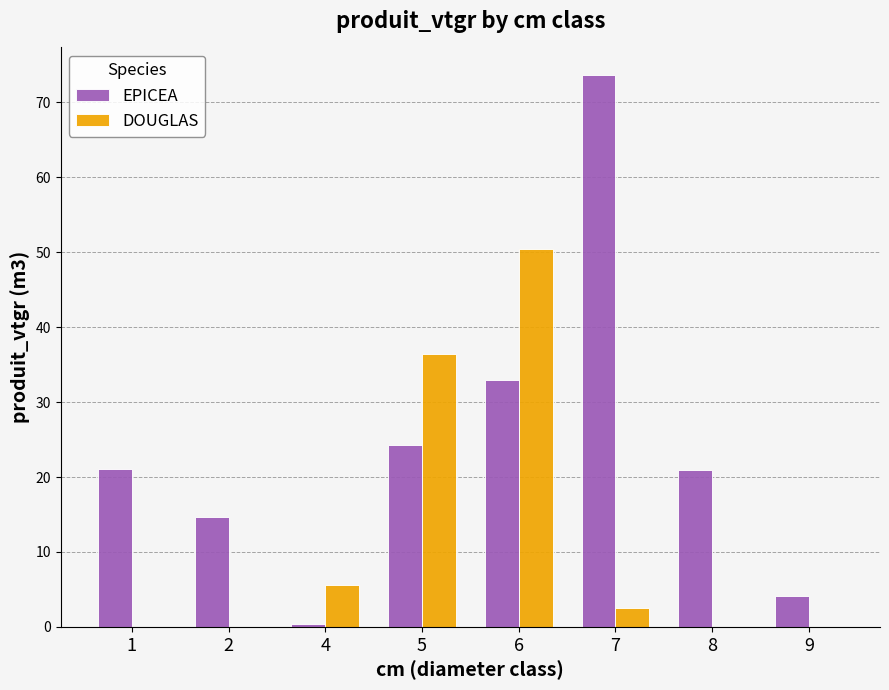

Read the EPICEA value at 8.

20.9